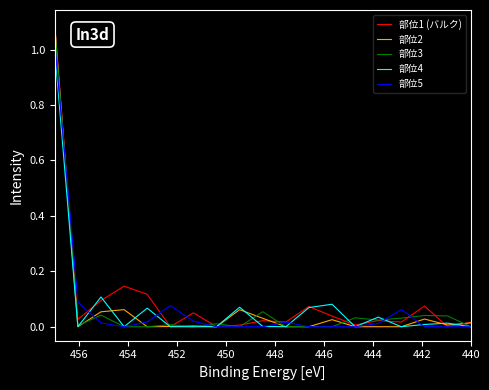

Which series ends up on top after the final intersection of 部位2 and 部位3?

部位2